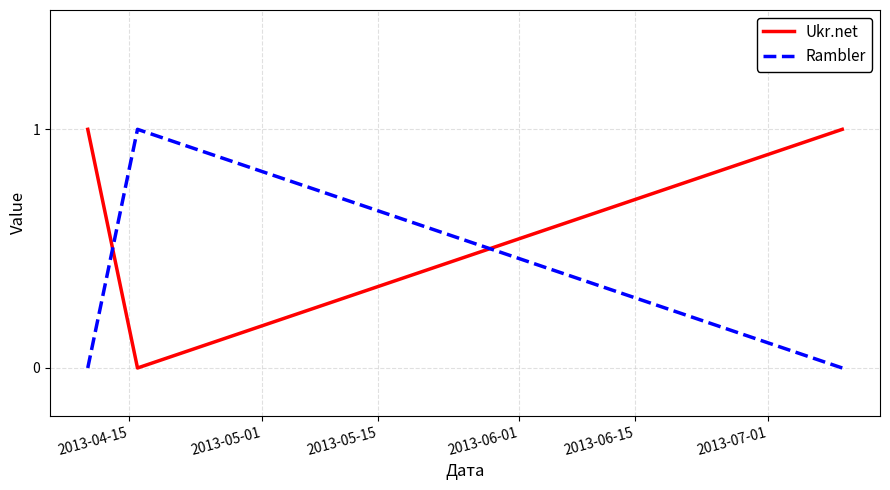

Rank the series by their average value, from lowest to highest.

Rambler, Ukr.net